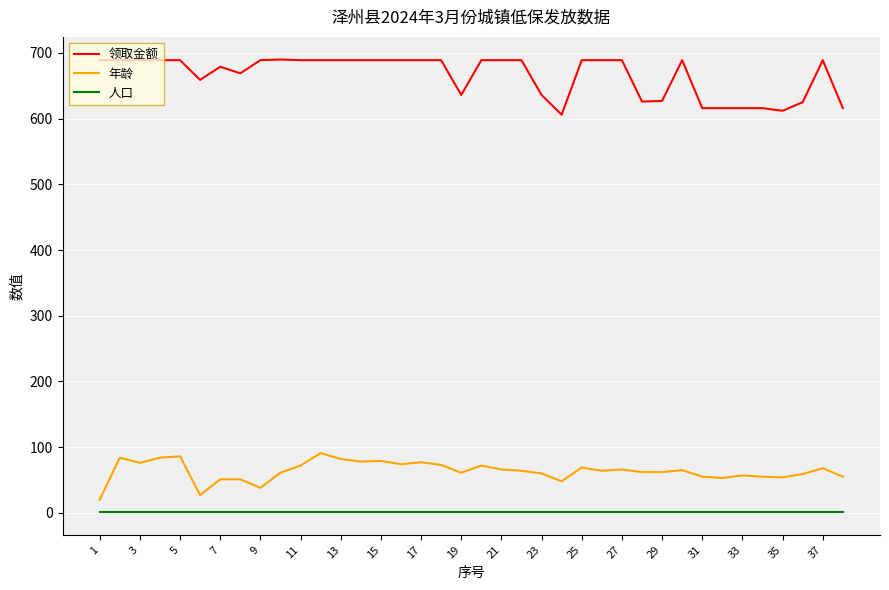

Which series has the largest total across all categories?

领取金额